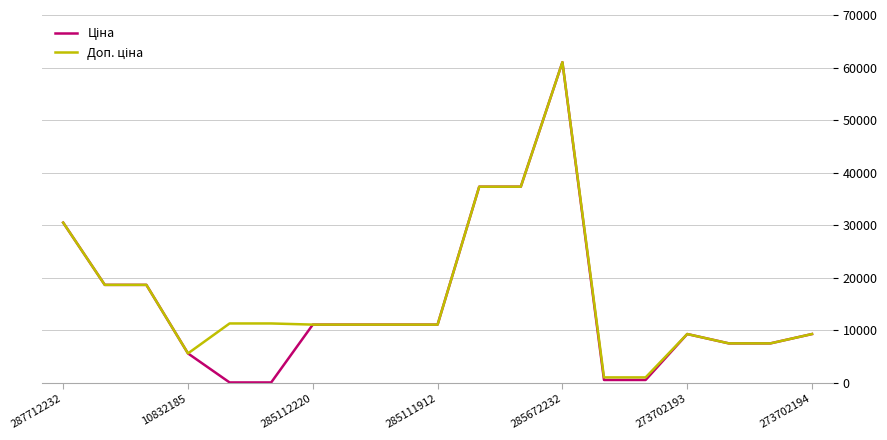

How many lines are shown in the chart?

2